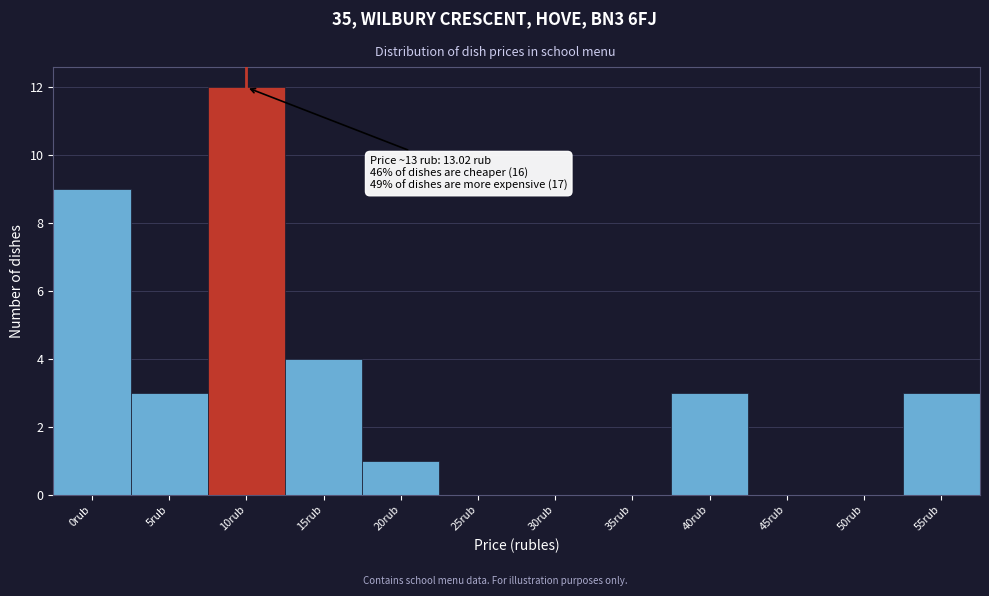

Reading left to right, what are all the values shown in this chart?

0rub=9	5rub=3	10rub=12	15rub=4	20rub=1	25rub=0	30rub=0	35rub=0	40rub=3	45rub=0	50rub=0	55rub=3